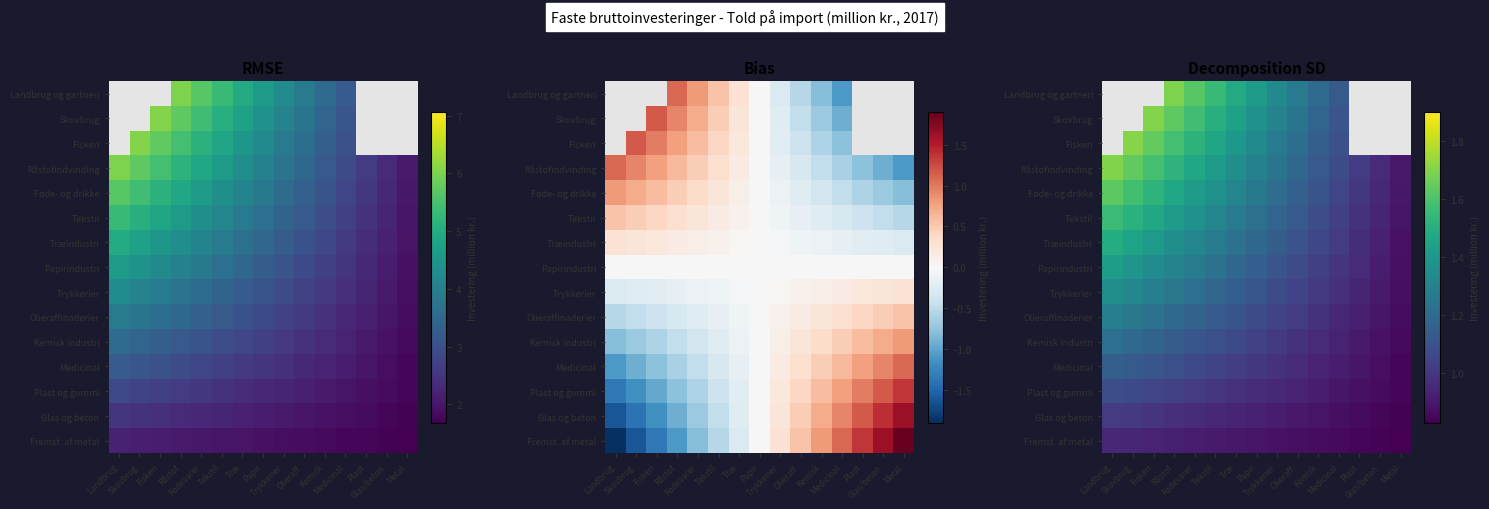

Is it true that Kemisk industri equals 1.8 at Papir?

False